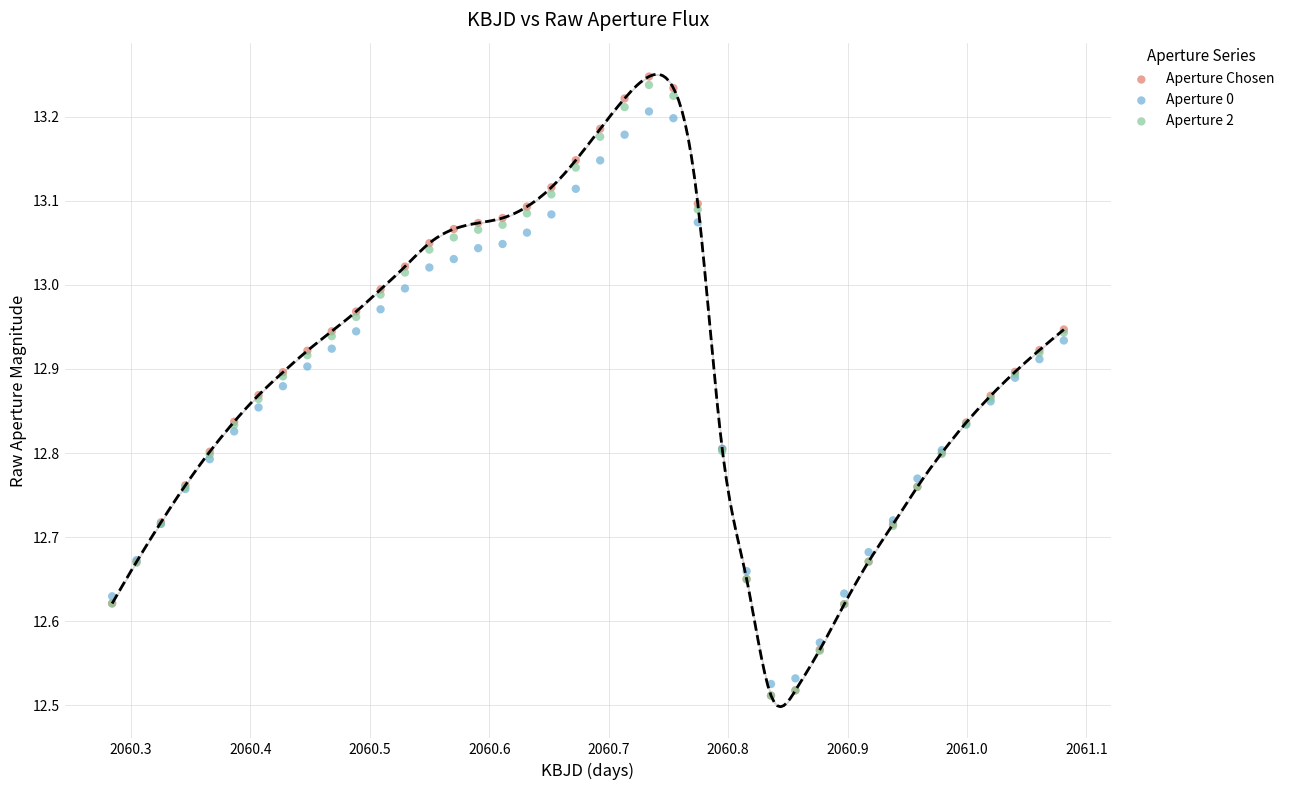

Which series has the largest Y range (max minus min)?

Aperture Chosen